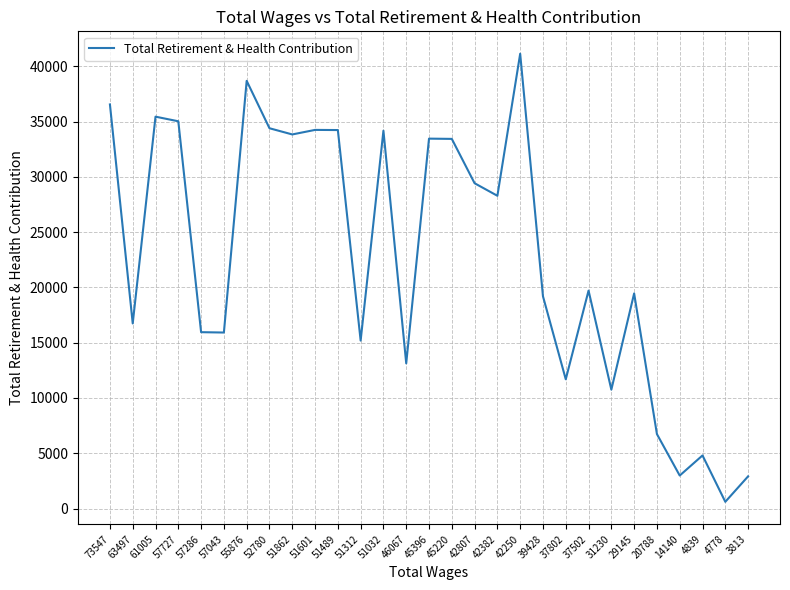

What is the maximum value shown in the chart?

41140